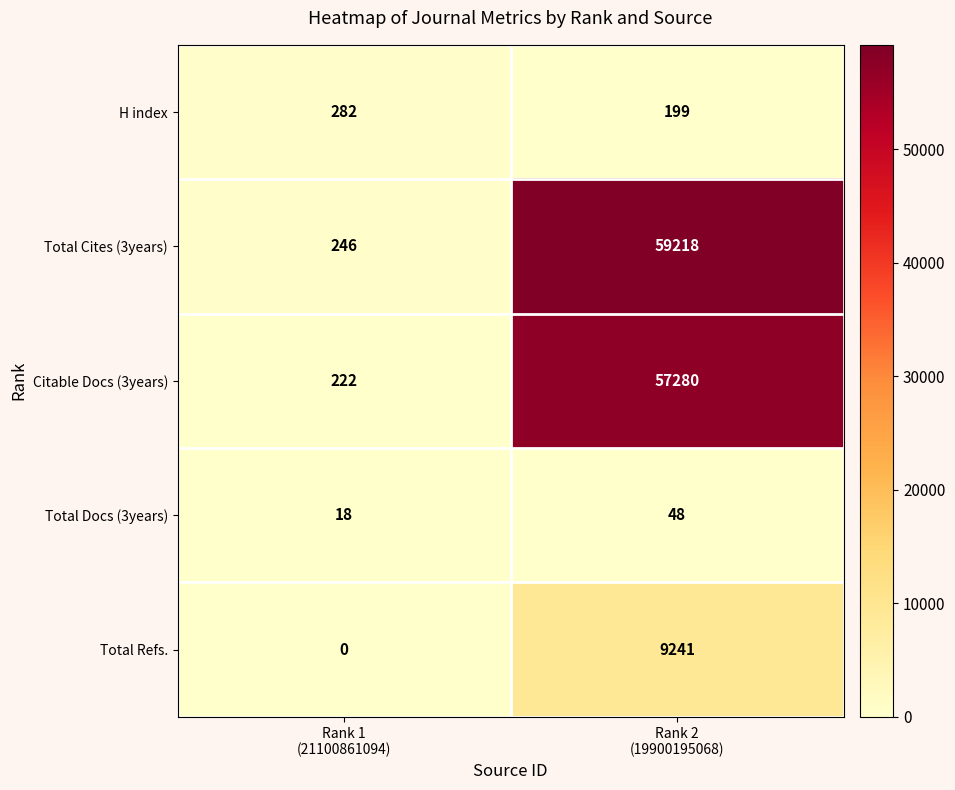

Rank the series by their maximum value, from highest to lowest.

Total Cites (3years), Citable Docs (3years), Total Refs., H index, Total Docs (3years)